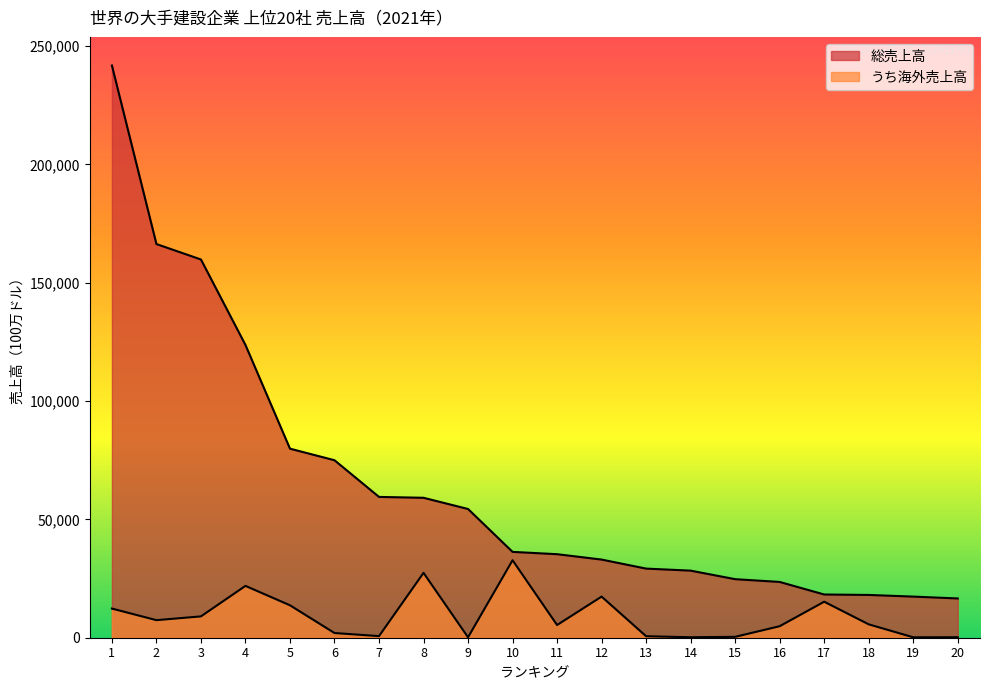

Rank the series at 7 from lowest to highest value.

うち海外売上高, 総売上高